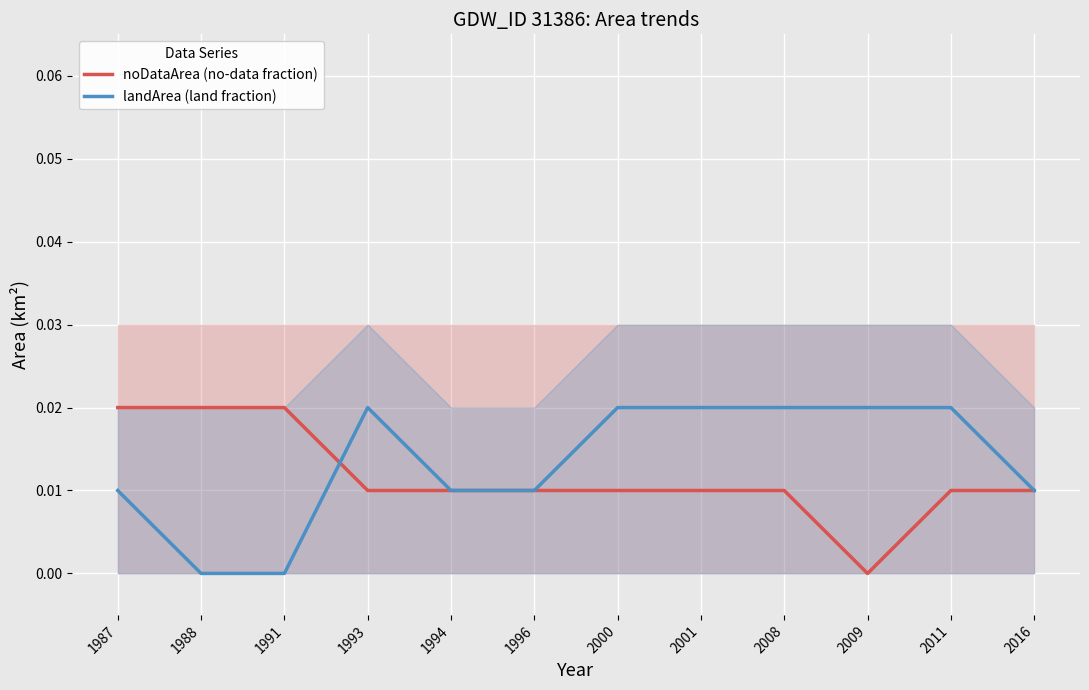

Count the number of data series in this chart.

2